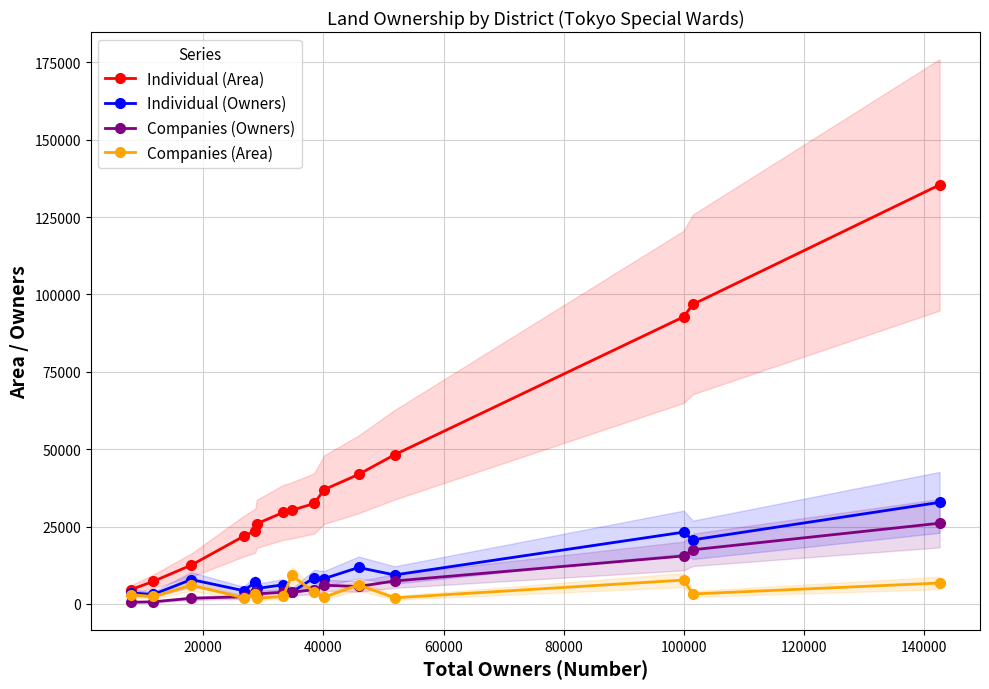

True or false: Individual (Owners) and Companies (Owners) cross at least once.

False